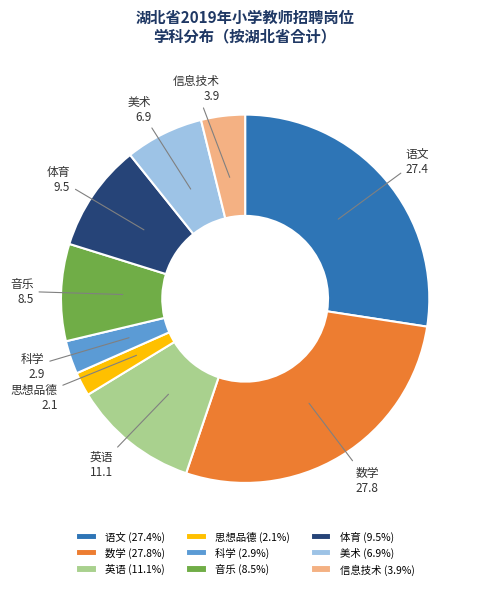

How many slices are in this pie chart?

9